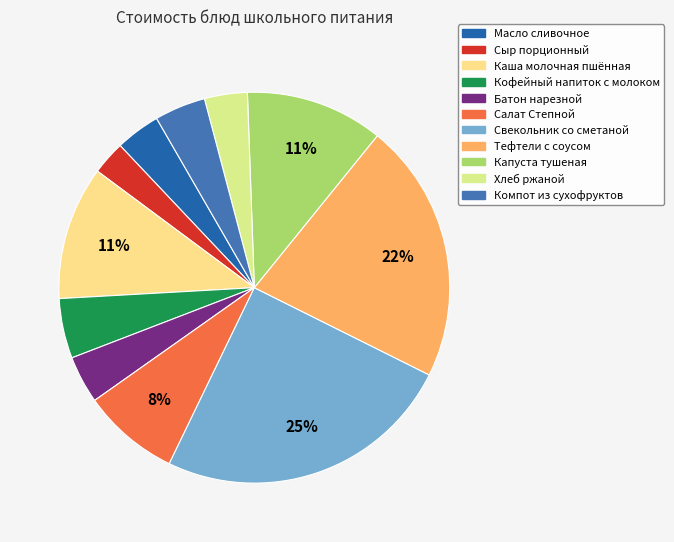

Is the sum of Хлеб ржаной and Батон нарезной greater than half?

No